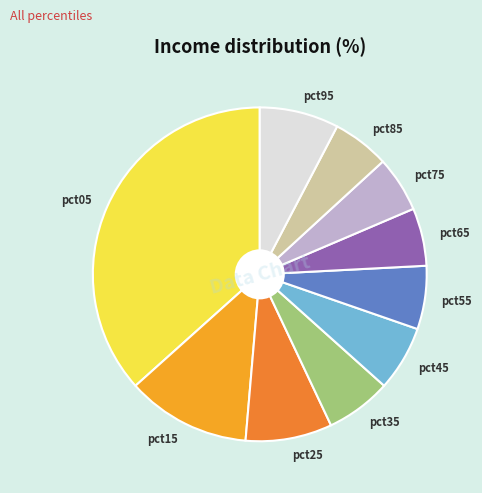

Is the sum of pct55 and pct75 greater than half?

No